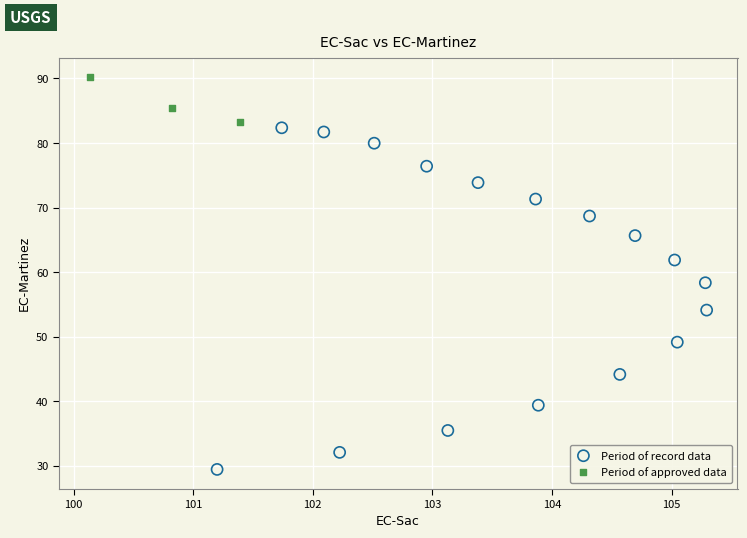

Which series has the widest spread of Y values?

Period of record data